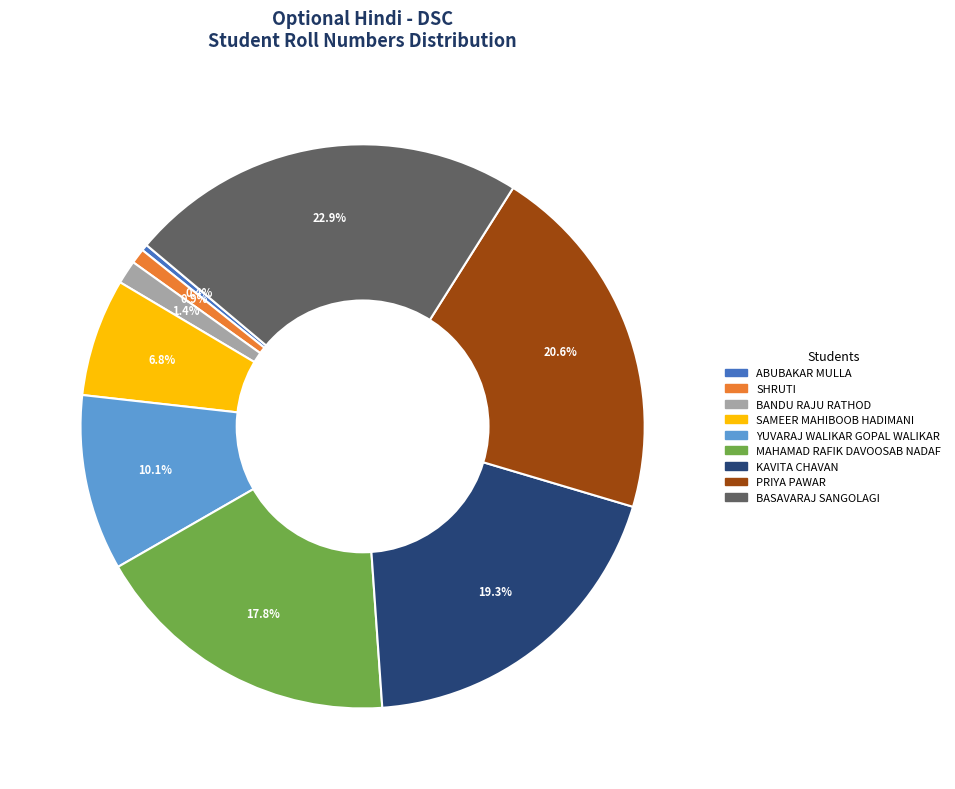

Which has a higher value, YUVARAJ WALIKAR GOPAL WALIKAR or ABUBAKAR MULLA?

YUVARAJ WALIKAR GOPAL WALIKAR